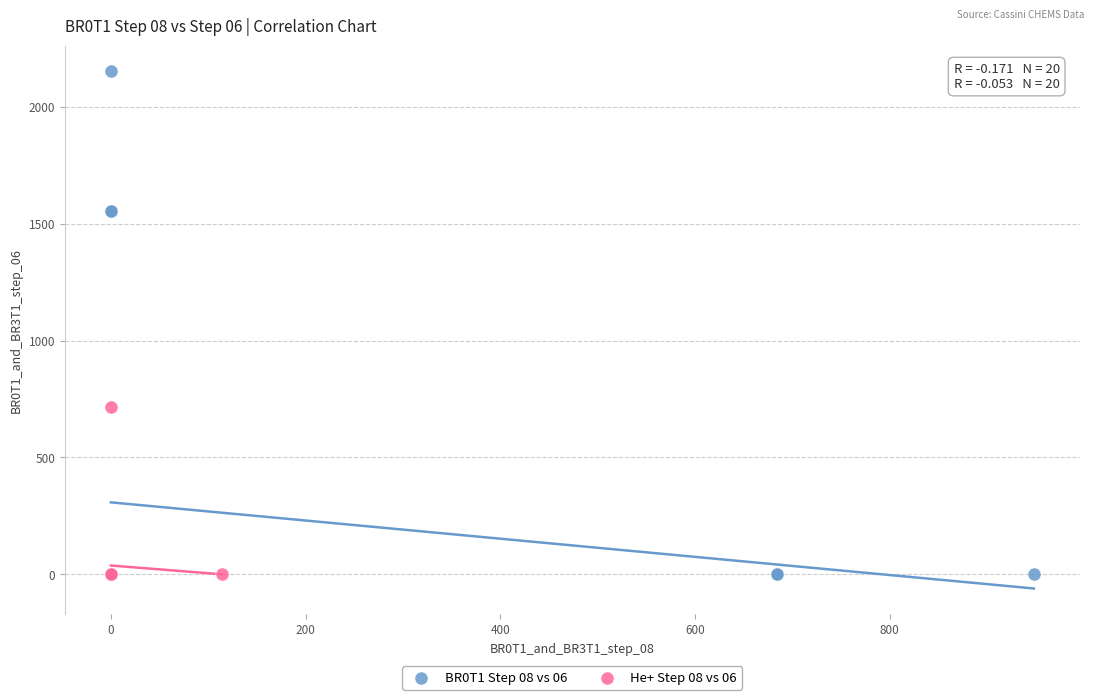

Which series contains the highest Y value?

BR0T1 Step 08 vs 06